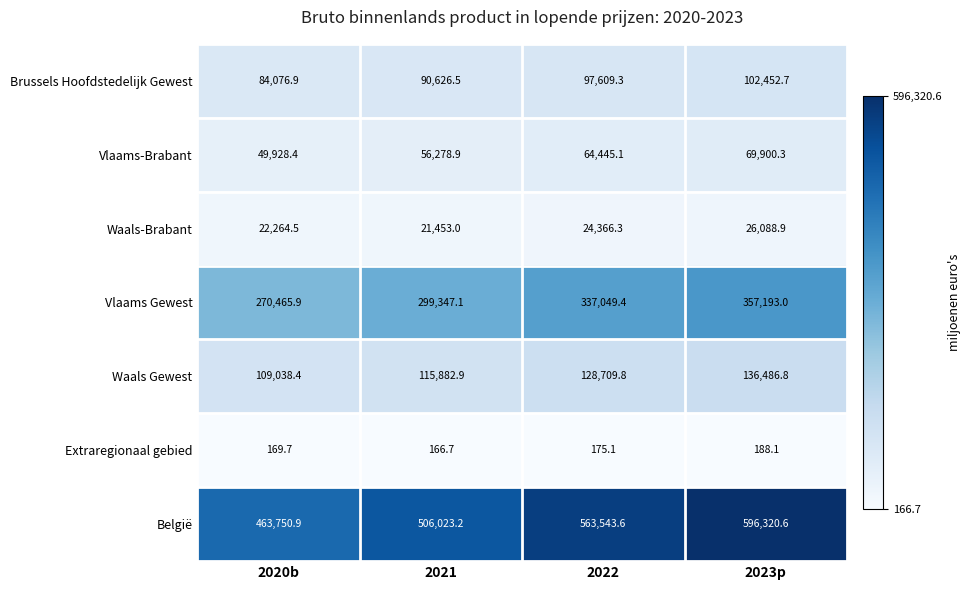

What is the difference between the highest and lowest values at 2021?

505856.5